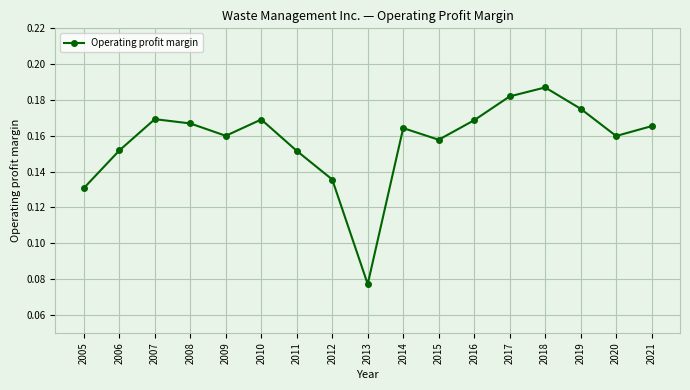

What is the sum of the values at 2019 and 2005?

0.3